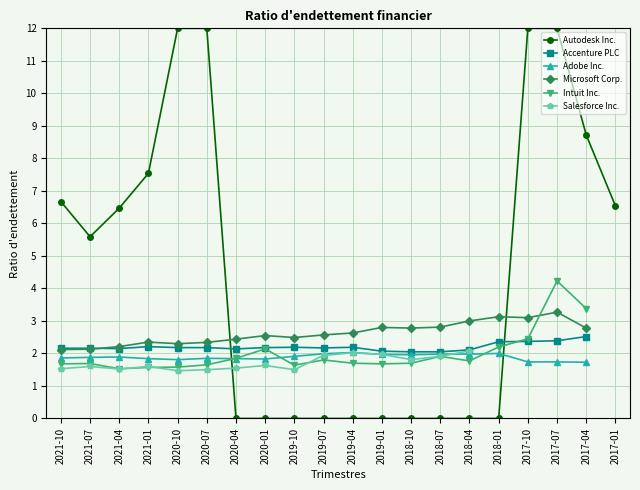

Is the value of Salesforce Inc. at 2018-10 greater than the value of Intuit Inc. at 2020-10?

Yes